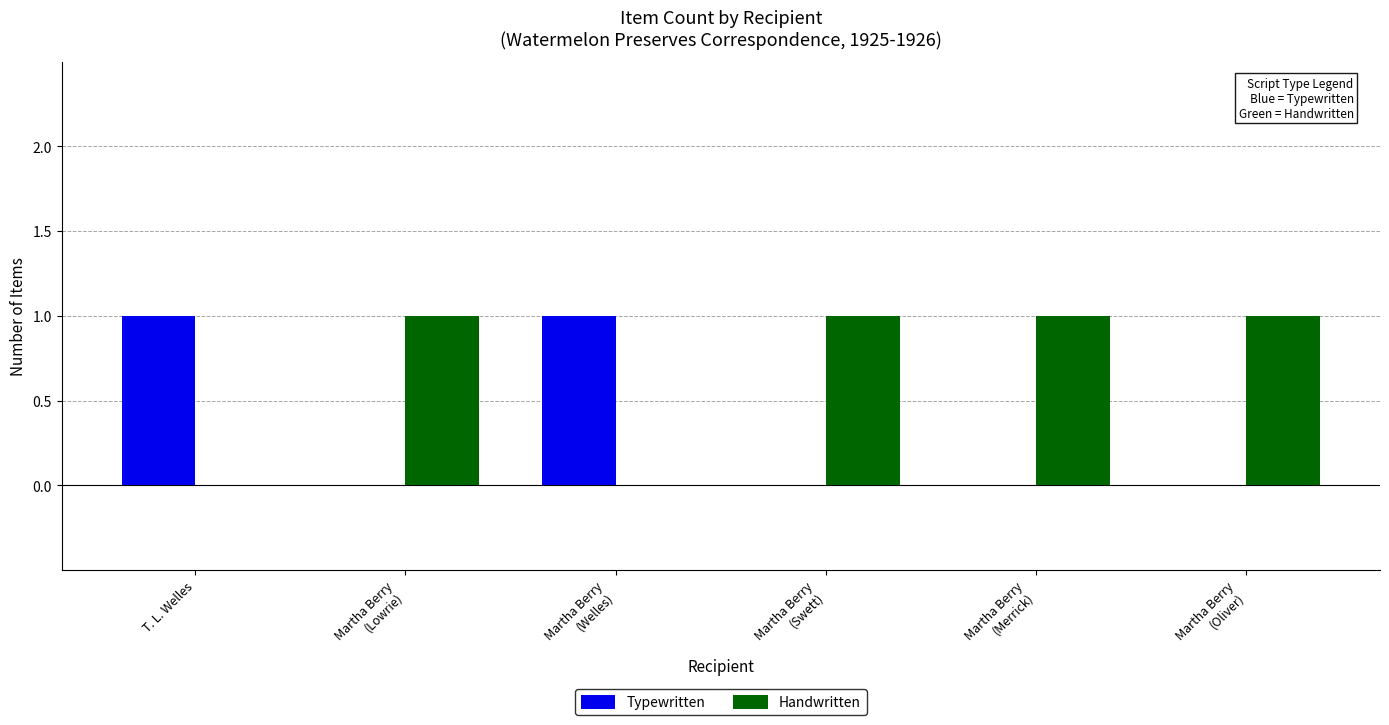

How many data points does each series have?

6